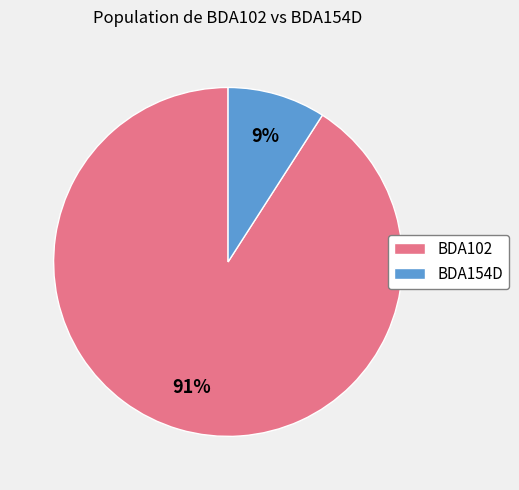

To the nearest percent, what portion does BDA102 represent?

91%